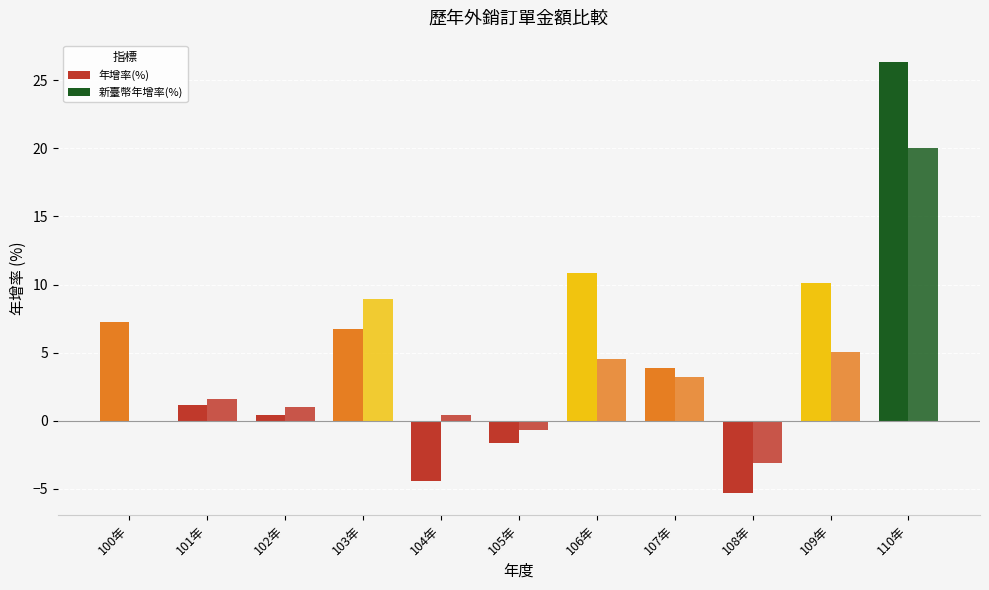

Reading left to right, list all the values displayed in this chart.

年增率(%): 100年=7.2	101年=1.1	102年=0.4	103年=6.7	104年=-4.4	105年=-1.6	106年=10.9	107年=3.9	108年=-5.3	109年=10.1	110年=26.3
新臺幣年增率(%): 100年=-0.1	101年=1.6	102年=1.0	103年=9.0	104年=0.5	105年=-0.7	106年=4.5	107年=3.2	108年=-3.1	109年=5.0	110年=20.0